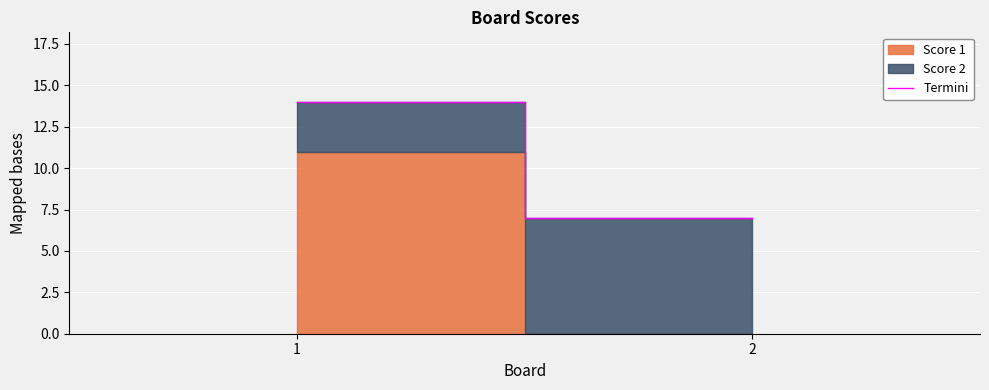

What is the change in value from 1 to 2?

-7